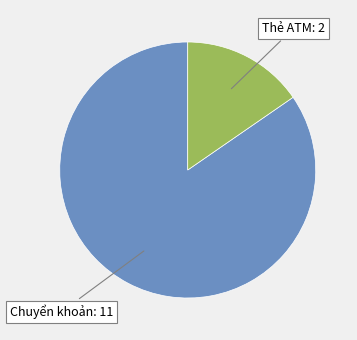

Does any single category account for the majority?

Yes